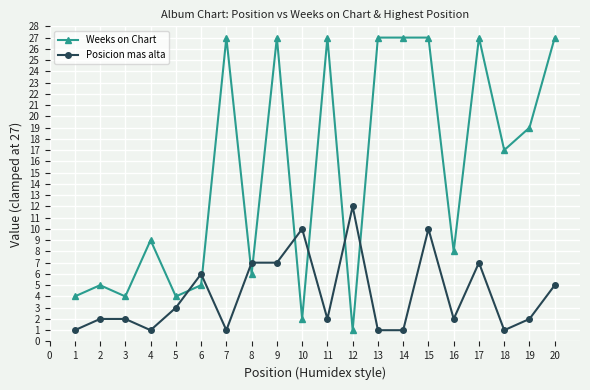

True or false: Weeks on Chart has more than 1 points higher than both neighbors.

True